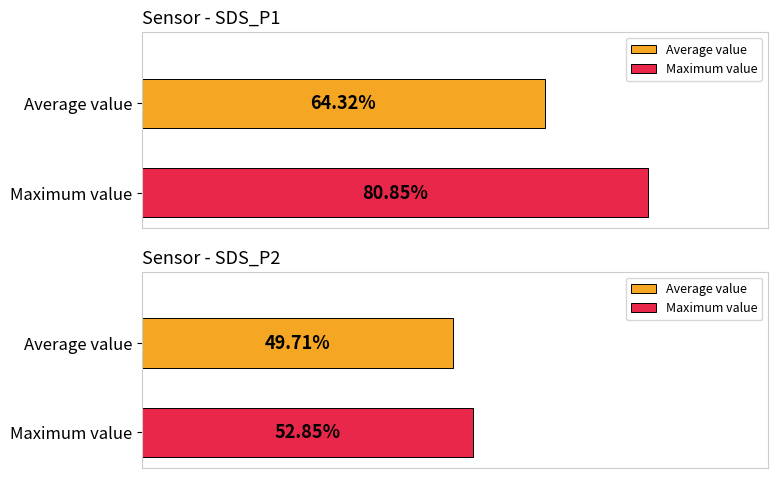

How many bars are there in each group?

2